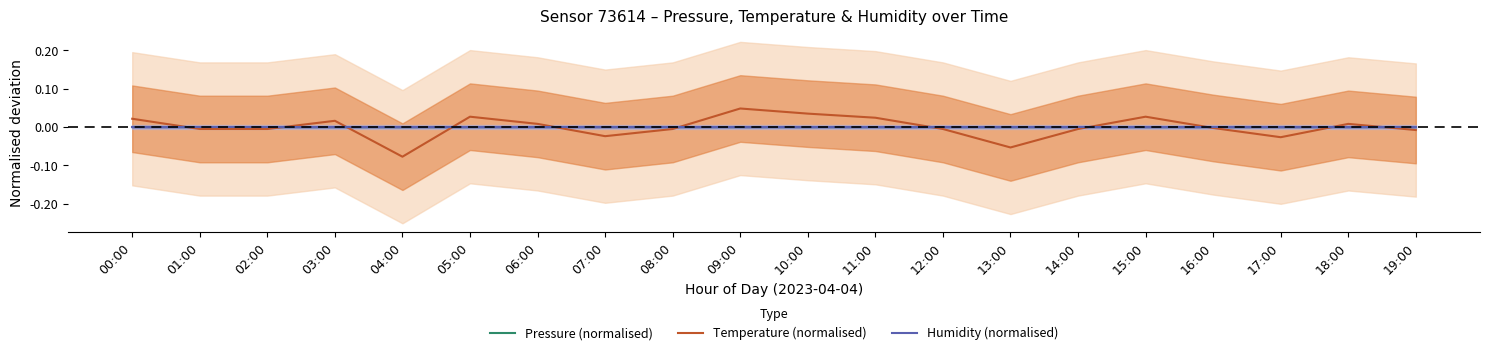

At how many categories does at least one series exceed 0?

15